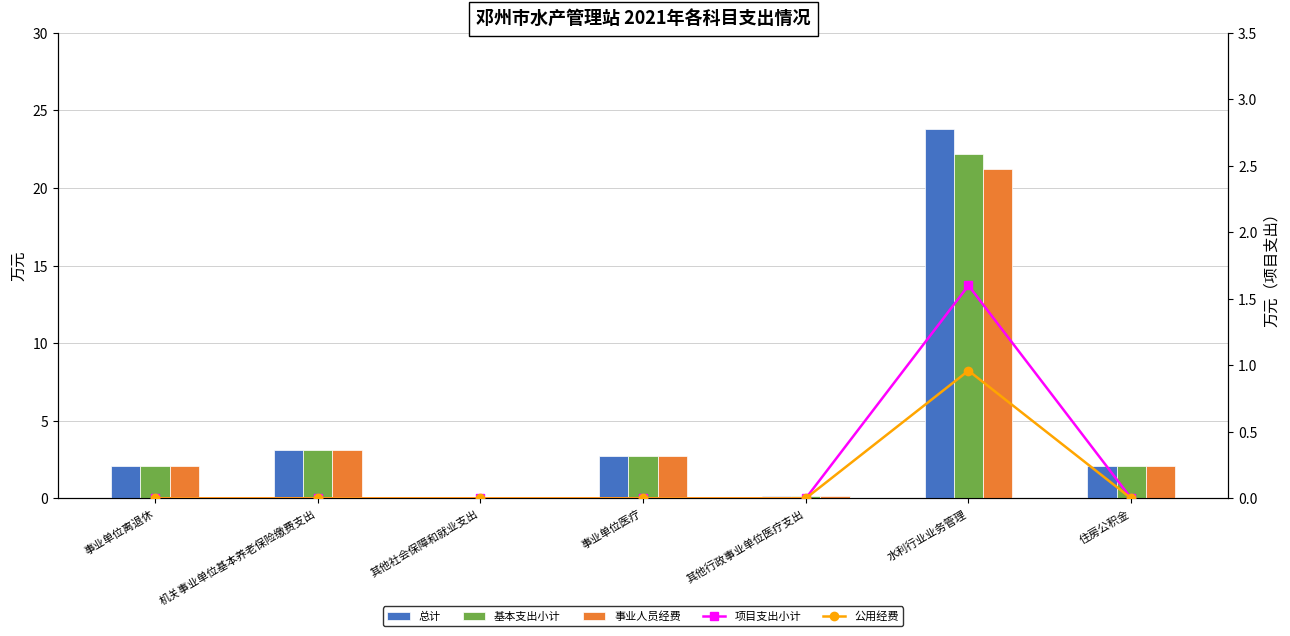

What is the greatest value displayed?

23.8